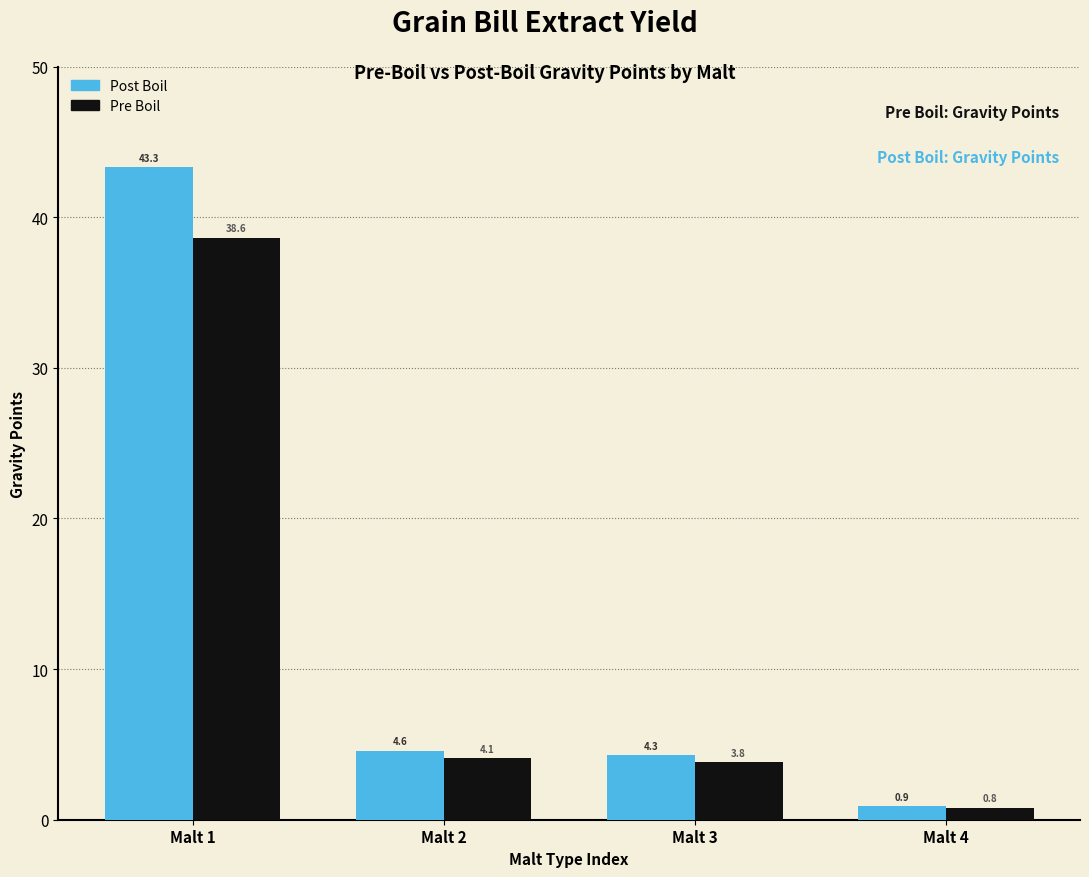

Reading left to right, extract all data points from this chart.

Post Boil: 43.3	4.6	4.3	0.9
Pre Boil: 38.6	4.1	3.8	0.8